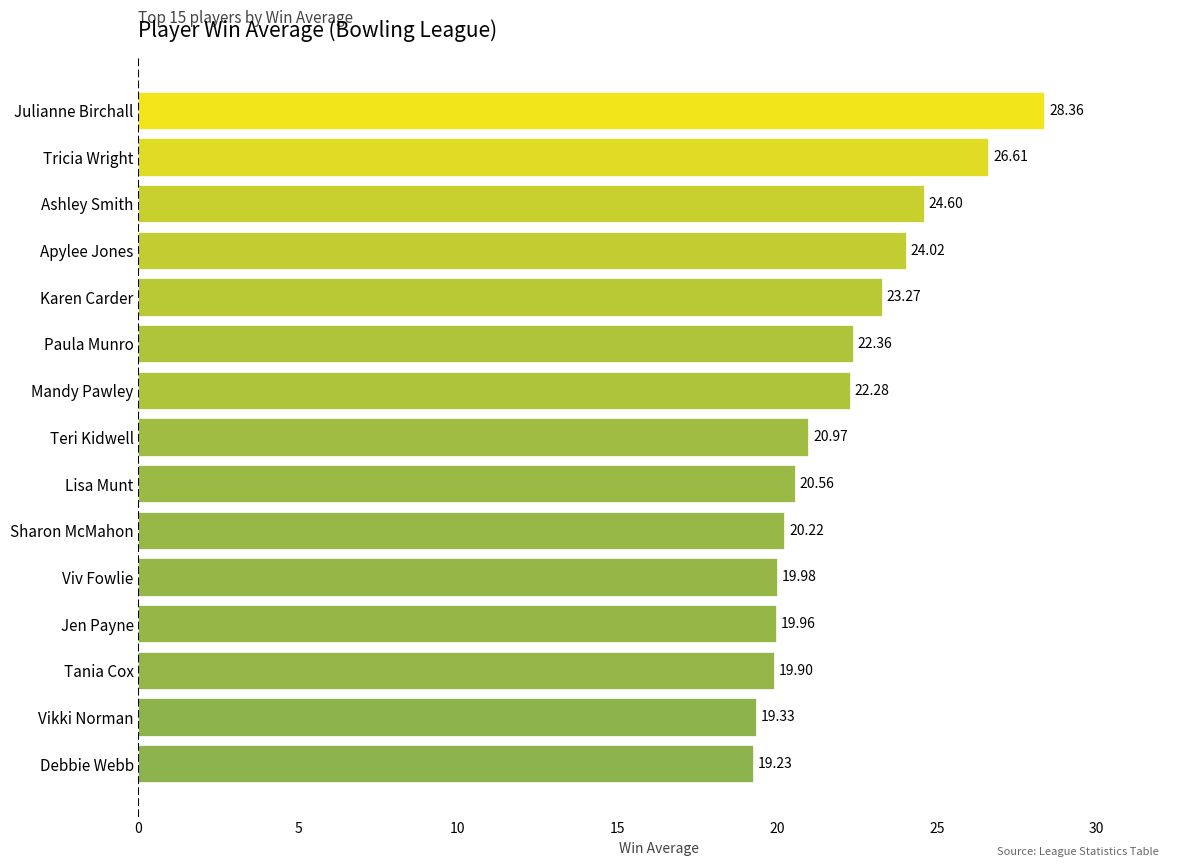

Between Sharon McMahon and Tania Cox, which is larger?

Sharon McMahon